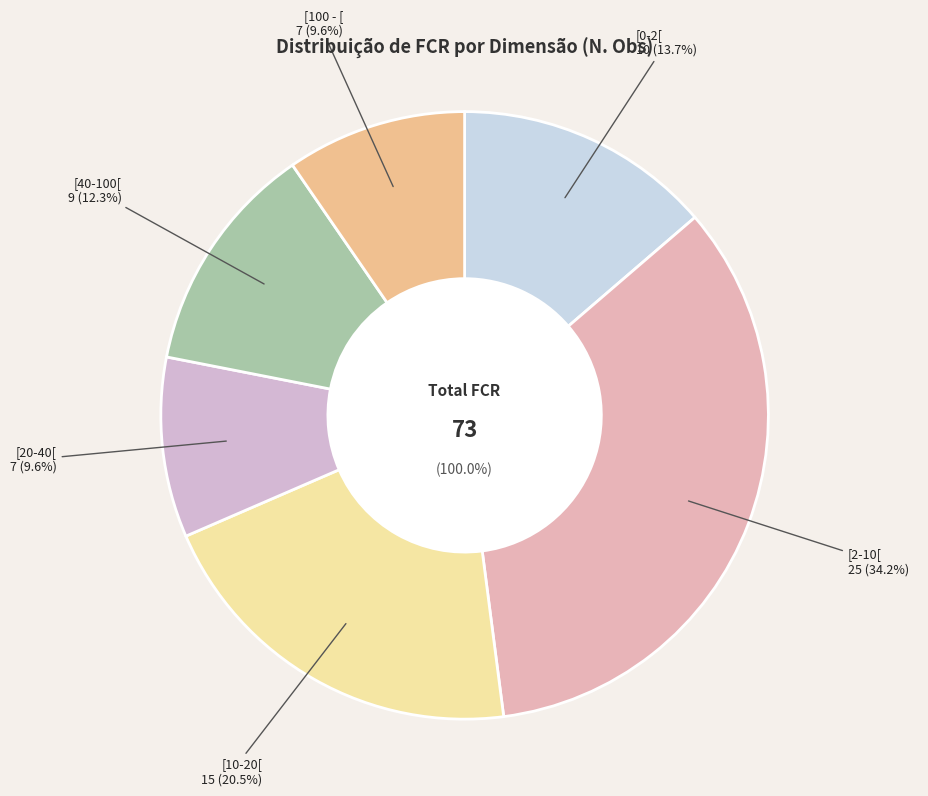

To the nearest percent, what is the difference between the [10-20[ and [20-40[ slice percentages?

11%